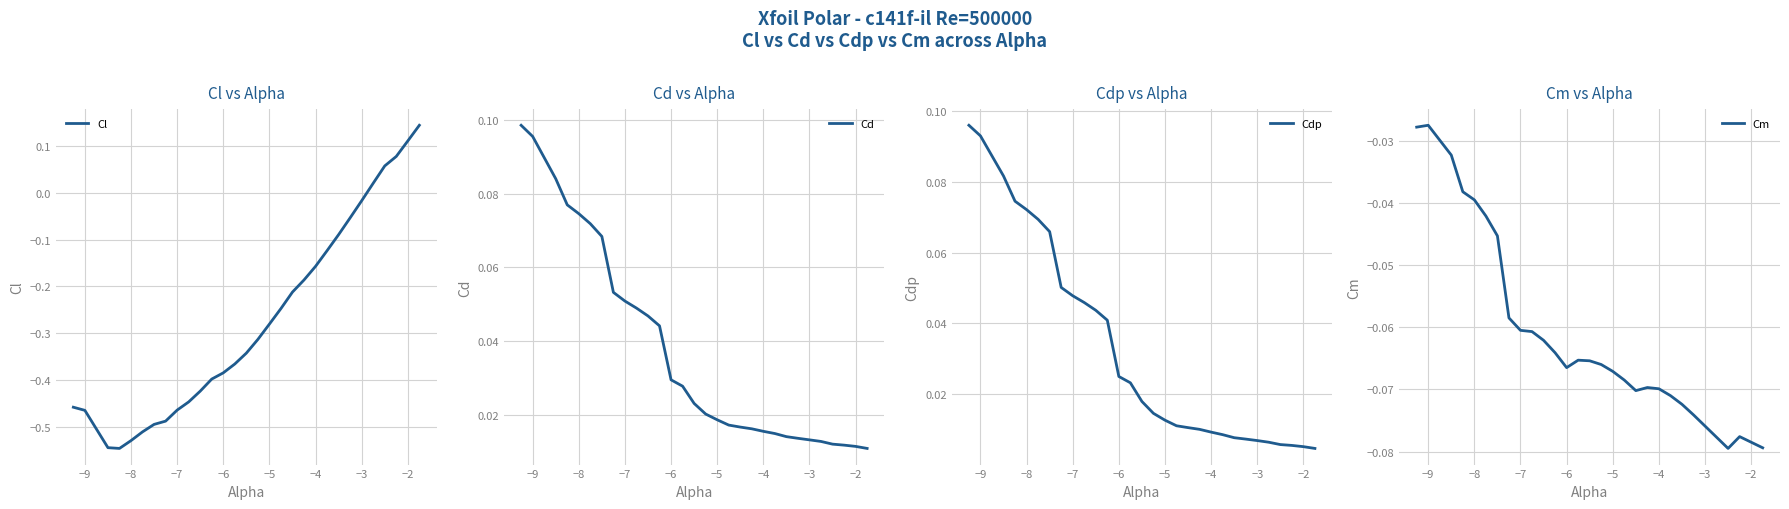

In Cm, how many points are lower than both neighbors (excluding endpoints)?

3